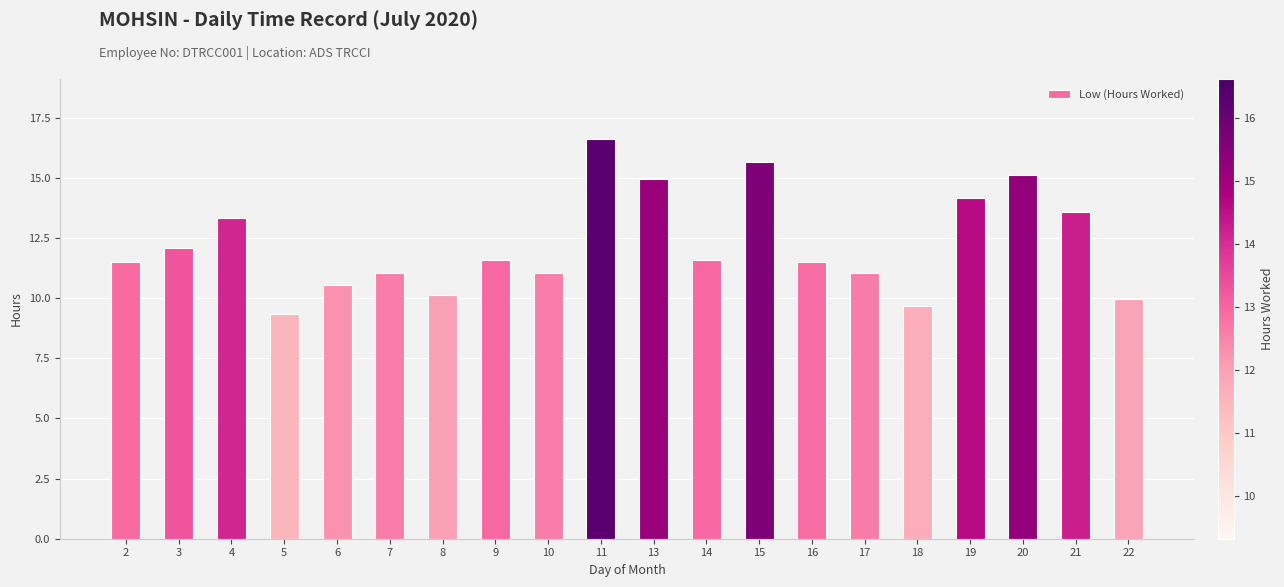

At which label does the data first exceed 11?

2